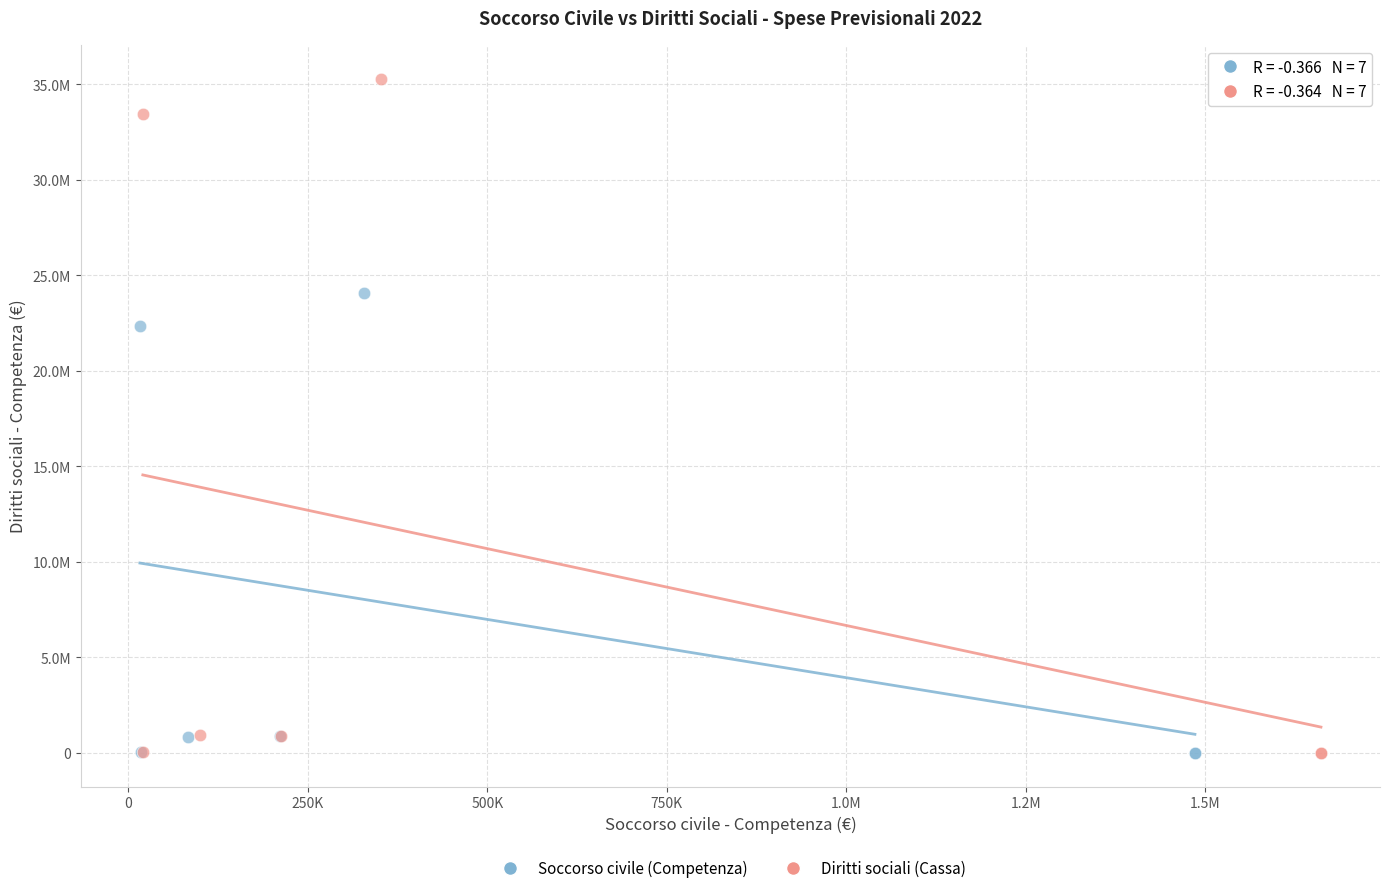

What are all the series names shown in the legend?

Soccorso civile (Competenza), Diritti sociali (Cassa)